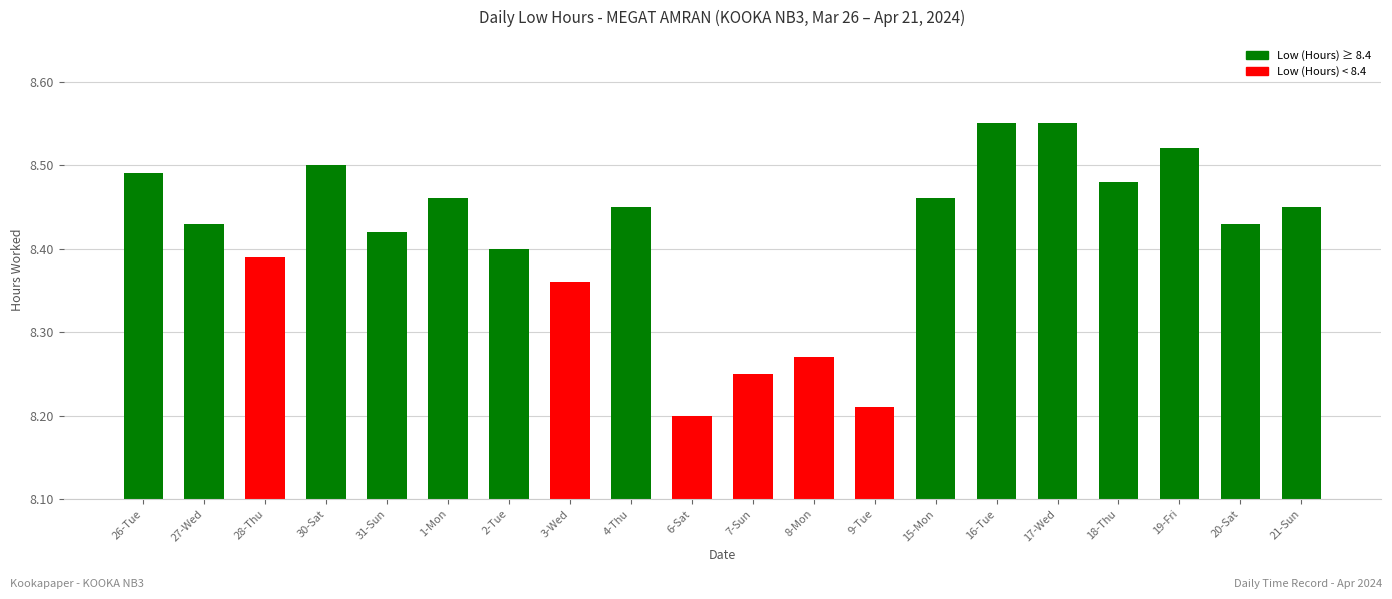

What is the label of the 16th bar from the left?

17-Wed